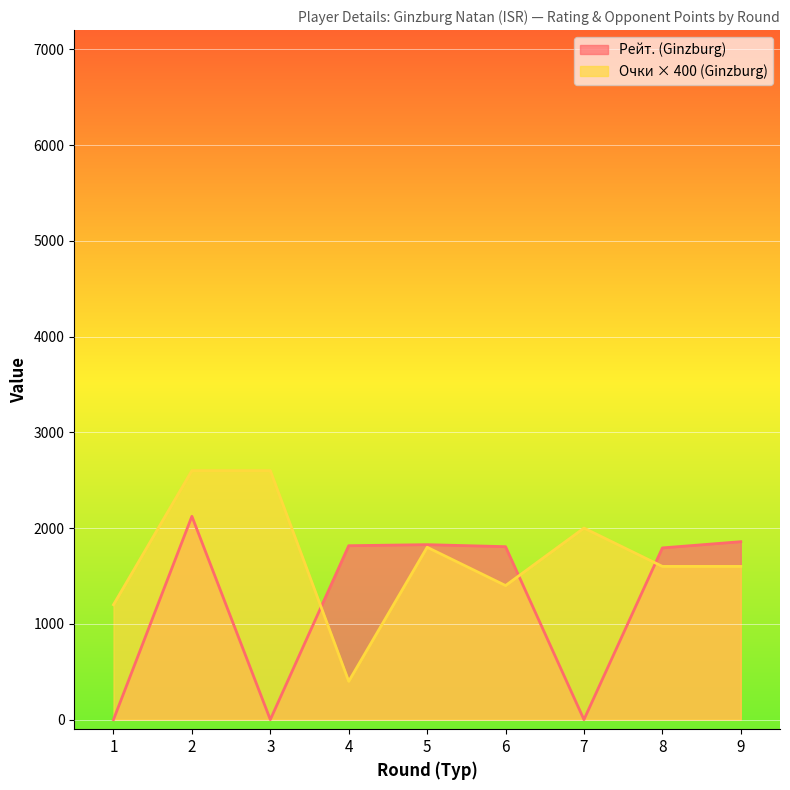

At how many categories does at least one series exceed 1253?

8